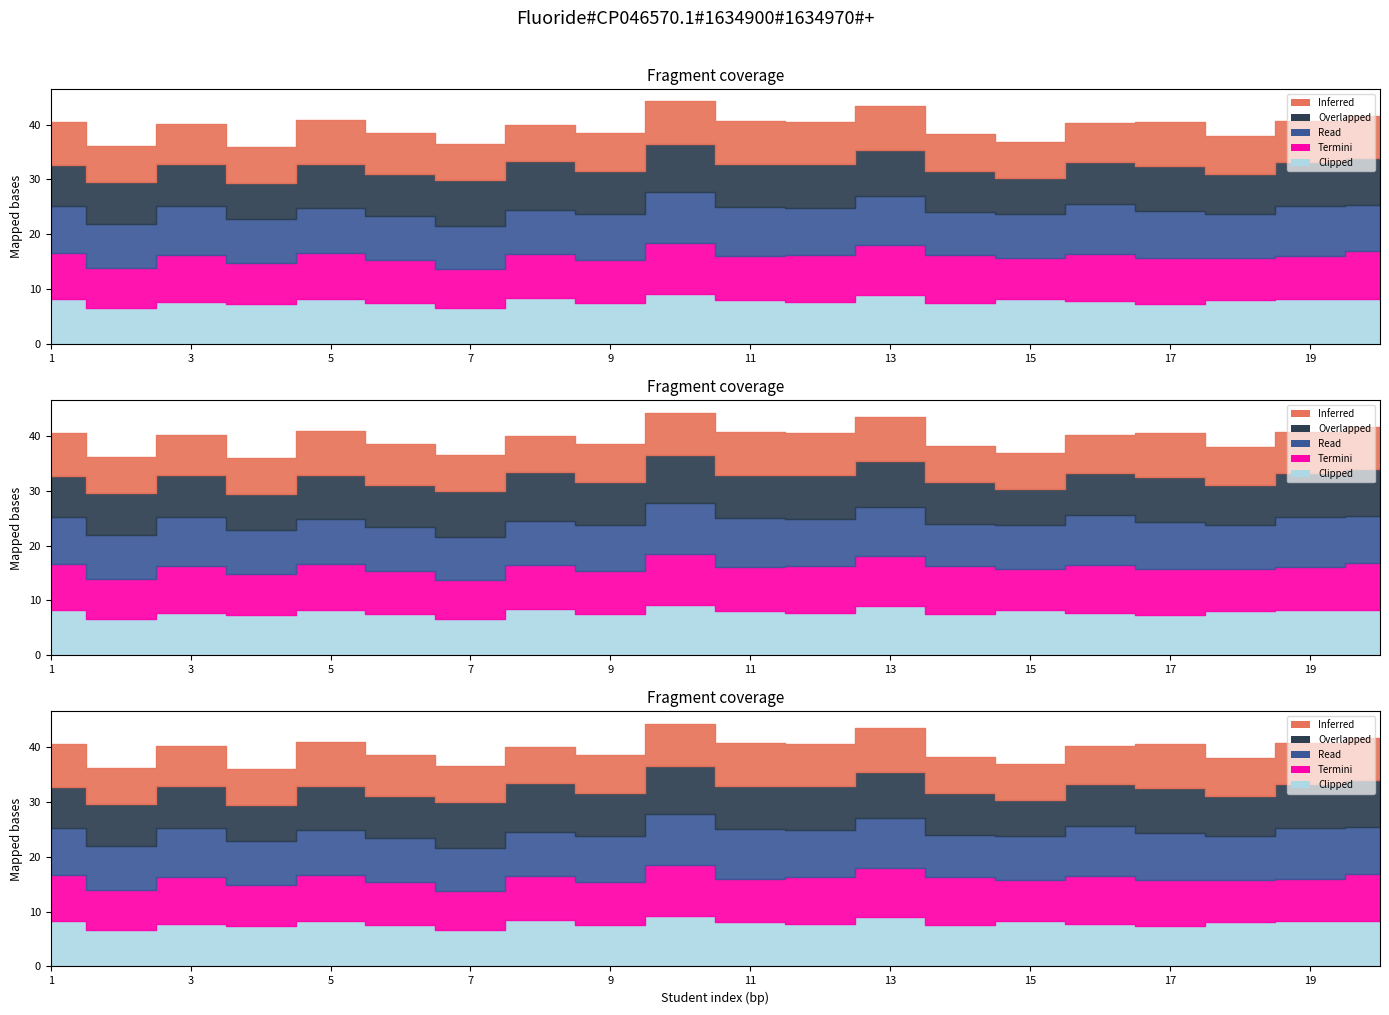

Rank the categories by Read value from highest to lowest.

10, 19, 3, 11, 13, 16, 12, 1, 9, 17, 20, 5, 8, 2, 4, 6, 15, 18, 7, 14